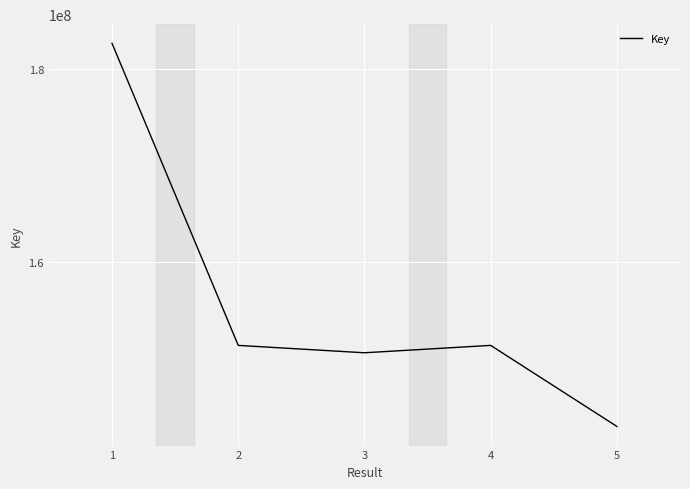

Which category has the lowest value across all series?

5